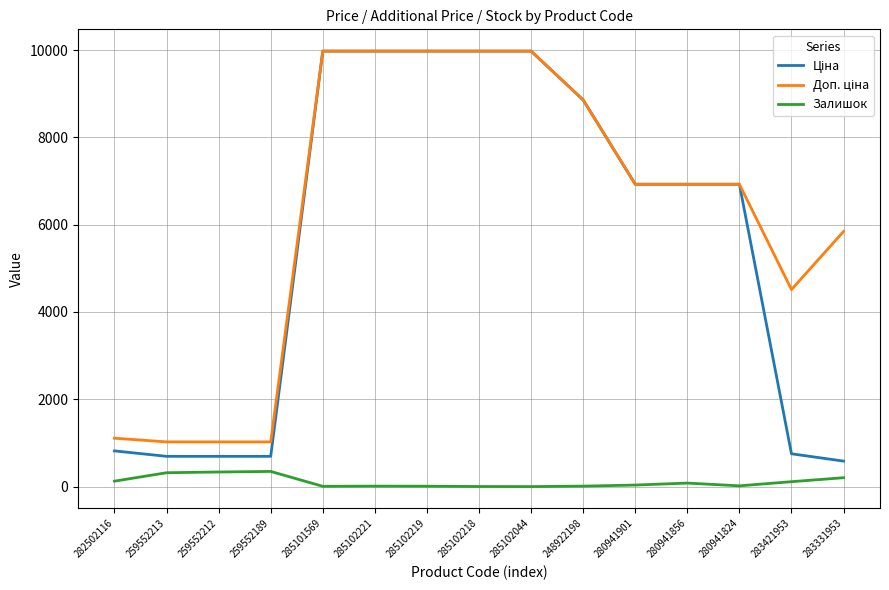

Is it true that Залишок equals 348.0 at 259552189?

True